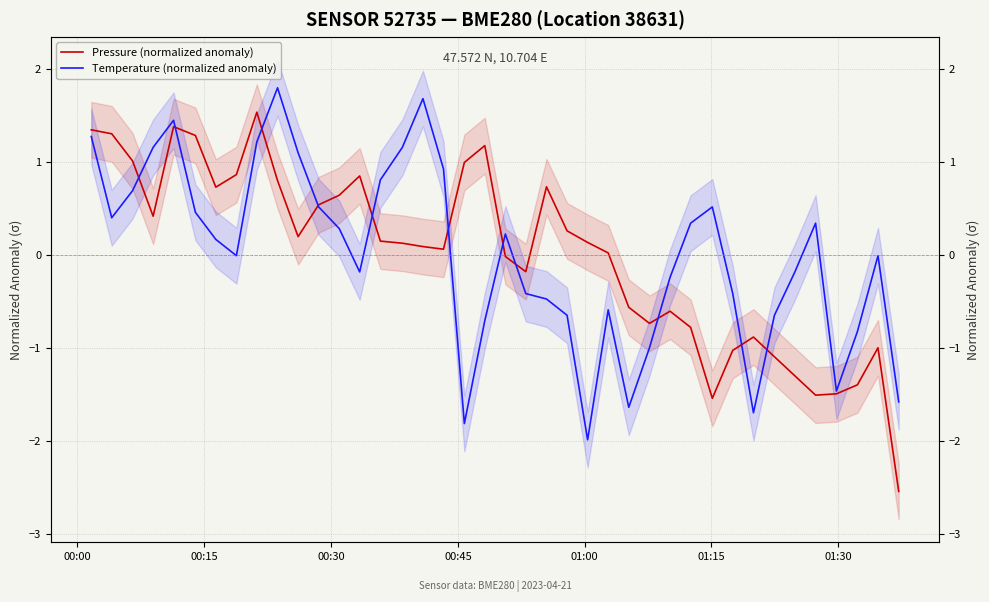

Which series has the largest range (max minus min)?

Pressure (normalized anomaly)